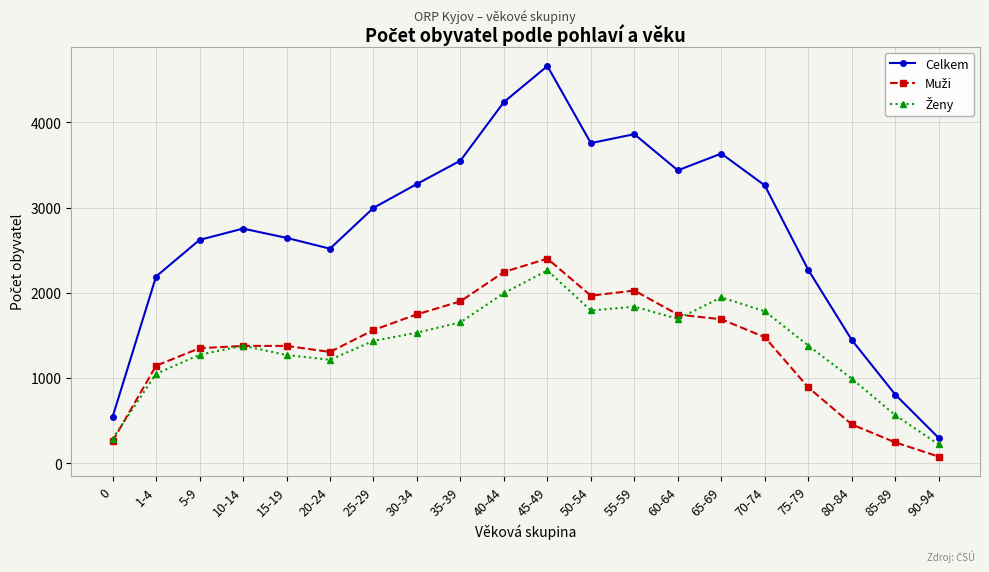

What position from the right is 80-84?

3